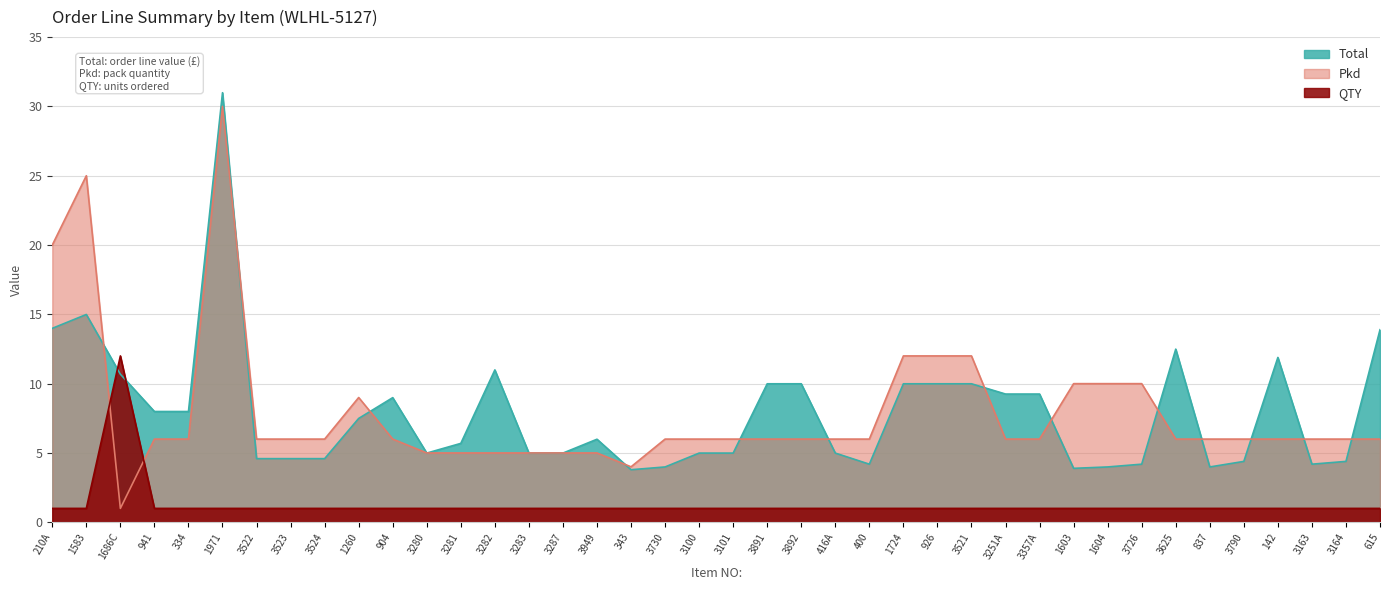

How many values in the Pkd series are below 6?

8